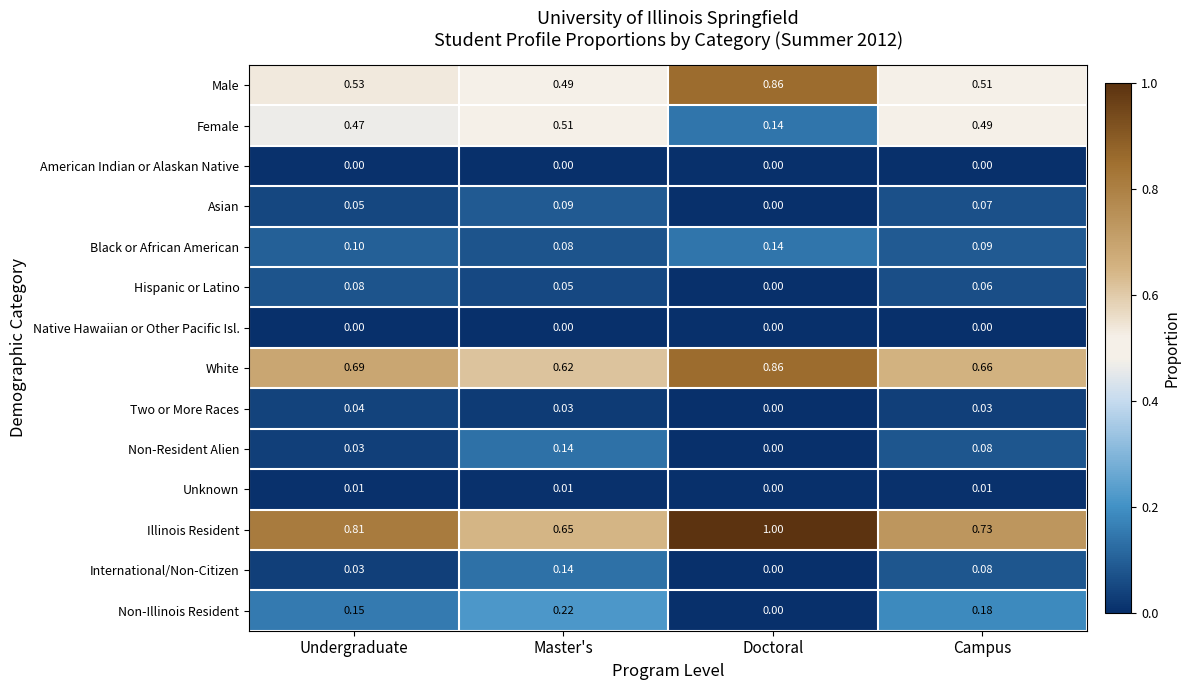

At which category is the sum across all series the highest?

Master's